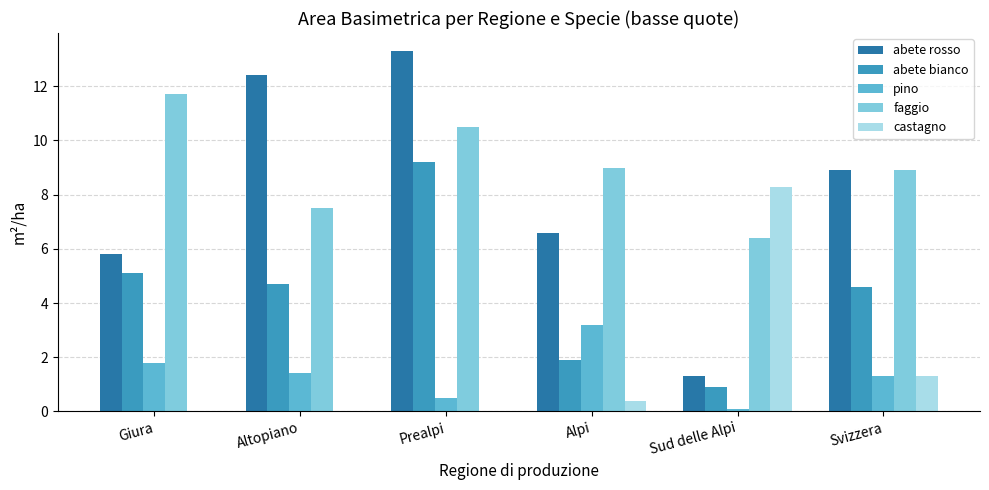

Is the value of abete bianco at Svizzera greater than the value of castagno at Altopiano?

Yes